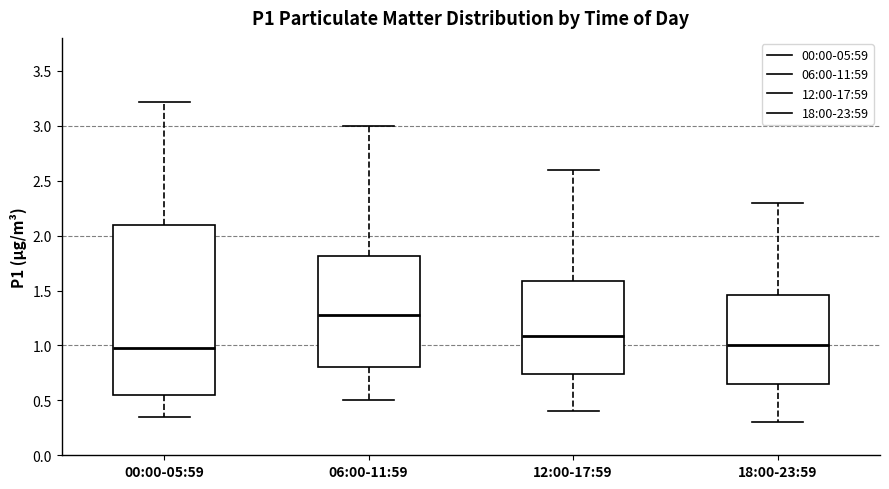

Where does the lower whisker of the box for 06:00-11:59 end on the y-axis? The values are not printed on the chart, so give them approximately, as read against the axis.

0.50